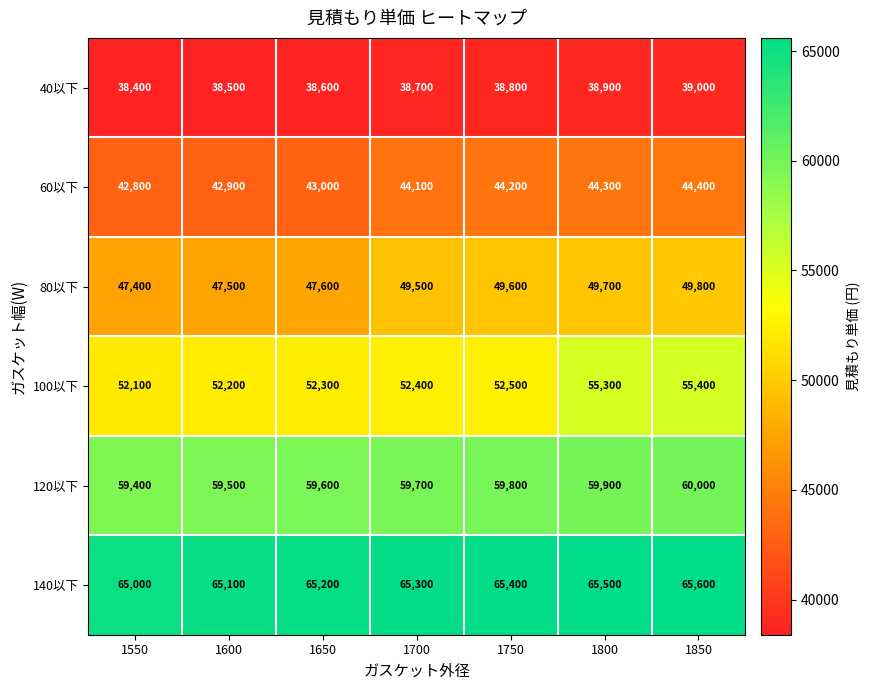

Which series has the largest total across all categories?

140以下